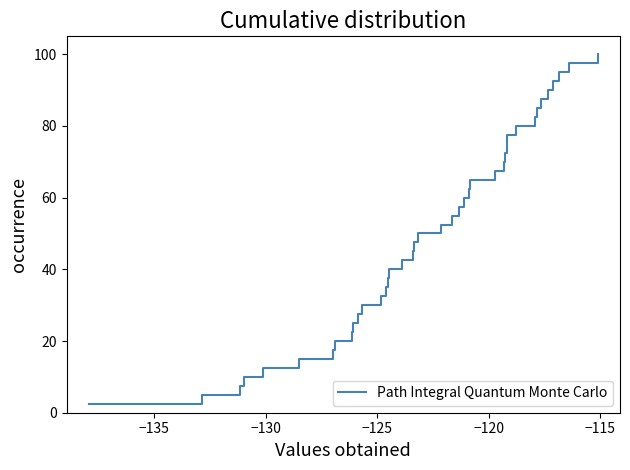

What is the smallest value displayed?

2.5